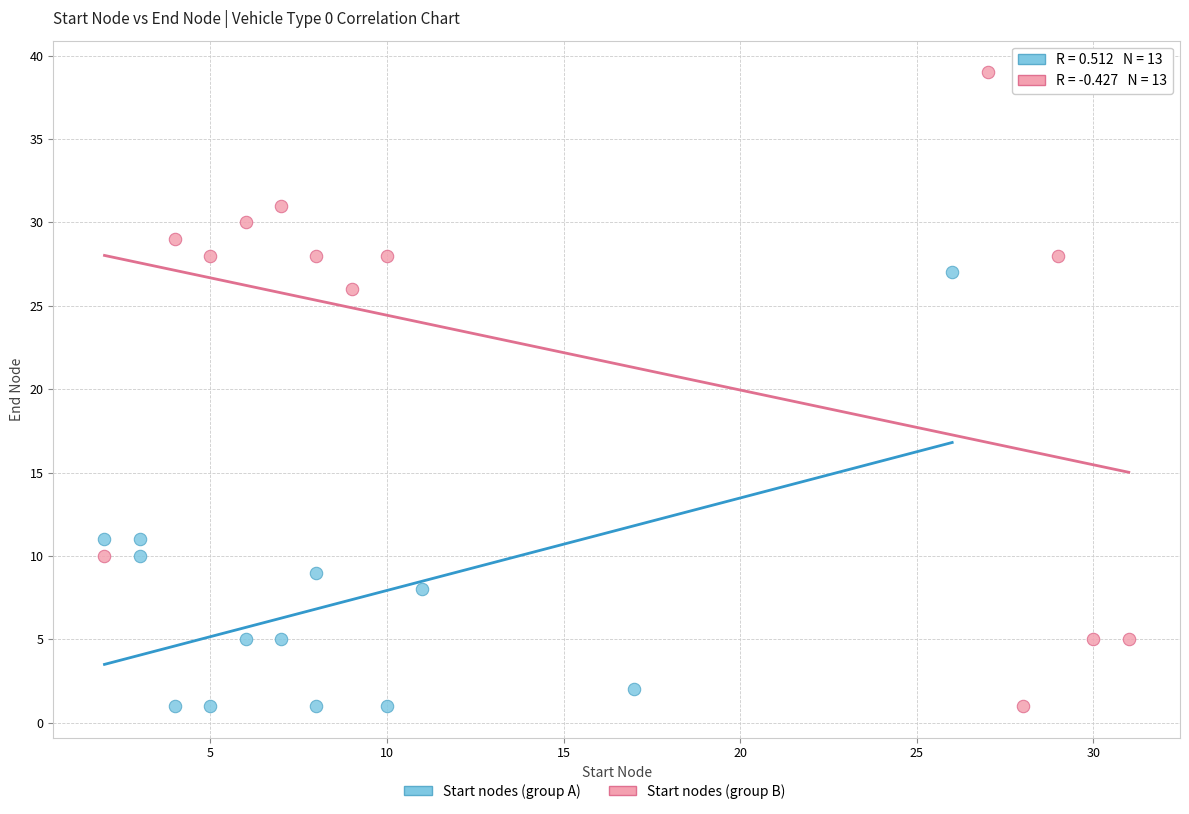

Which series reaches the maximum Y coordinate?

Start nodes (group B)